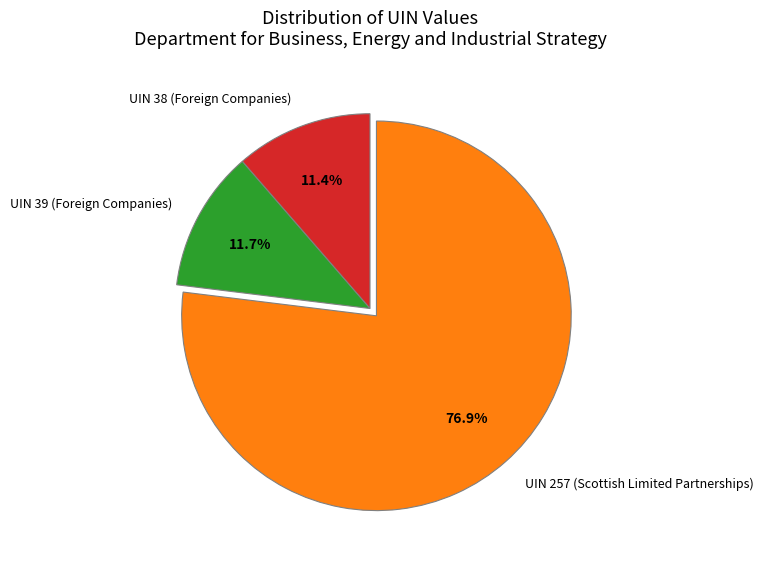

Which category has the biggest portion of the pie?

UIN 257 (Scottish Limited Partnerships)